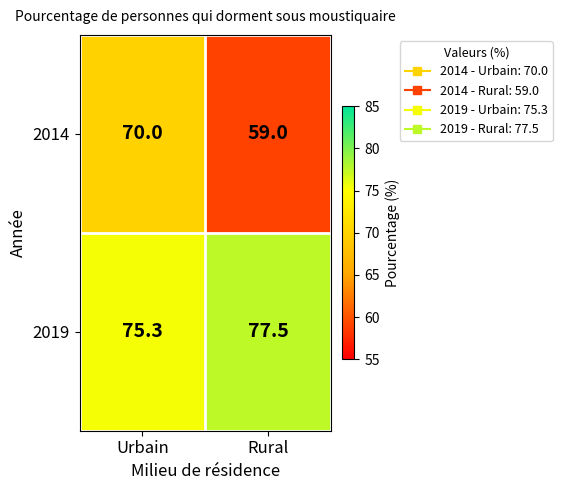

The value of 2014 at Urbain is 70.0. True or false?

True